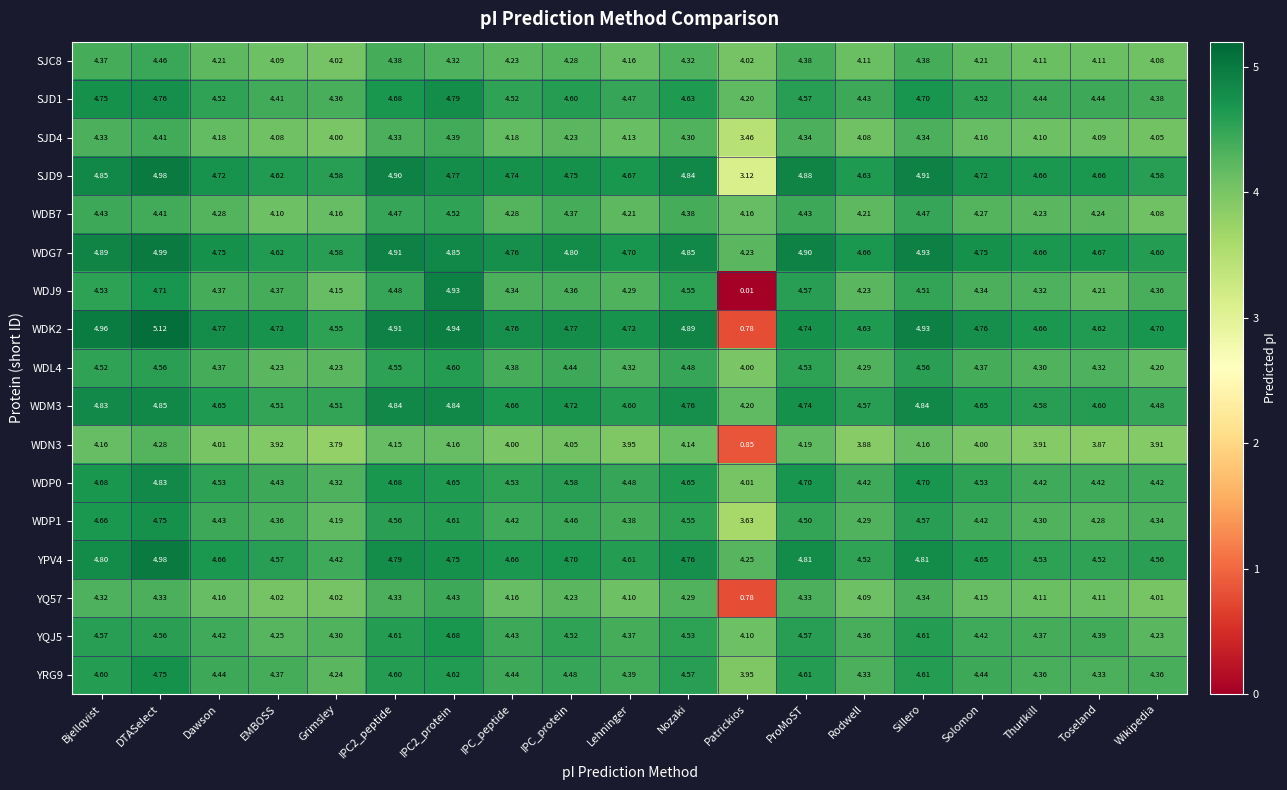

Which label corresponds to the largest value in the chart?

DTASelect